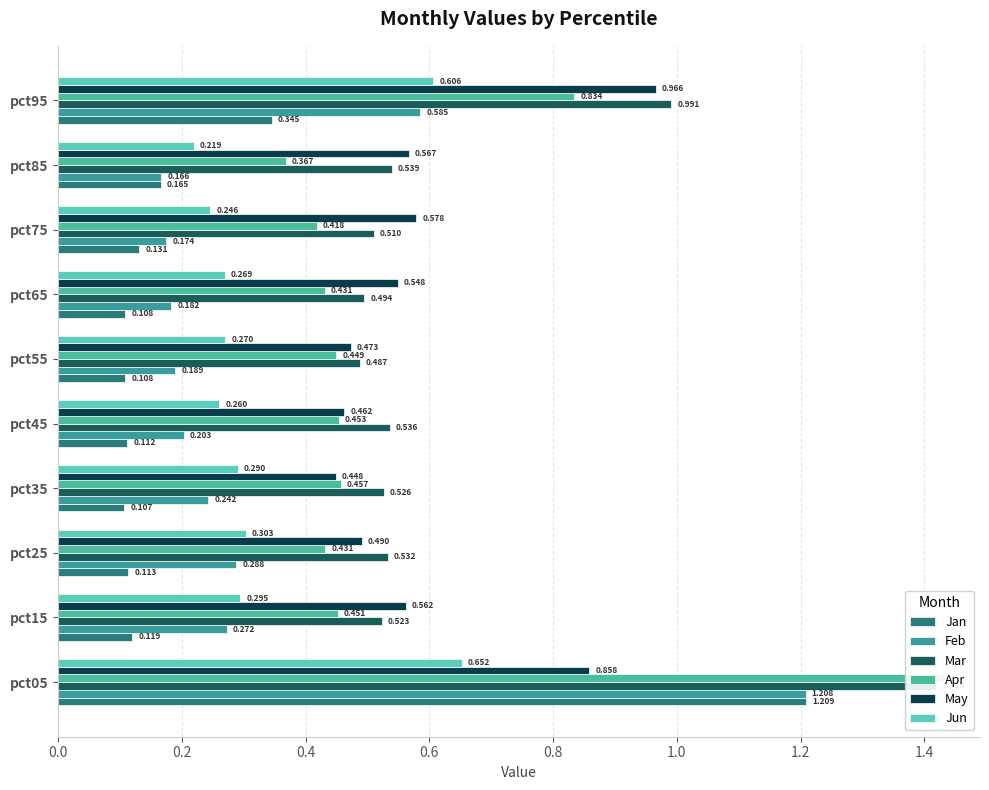

What is the average value of the Jan series?

0.3